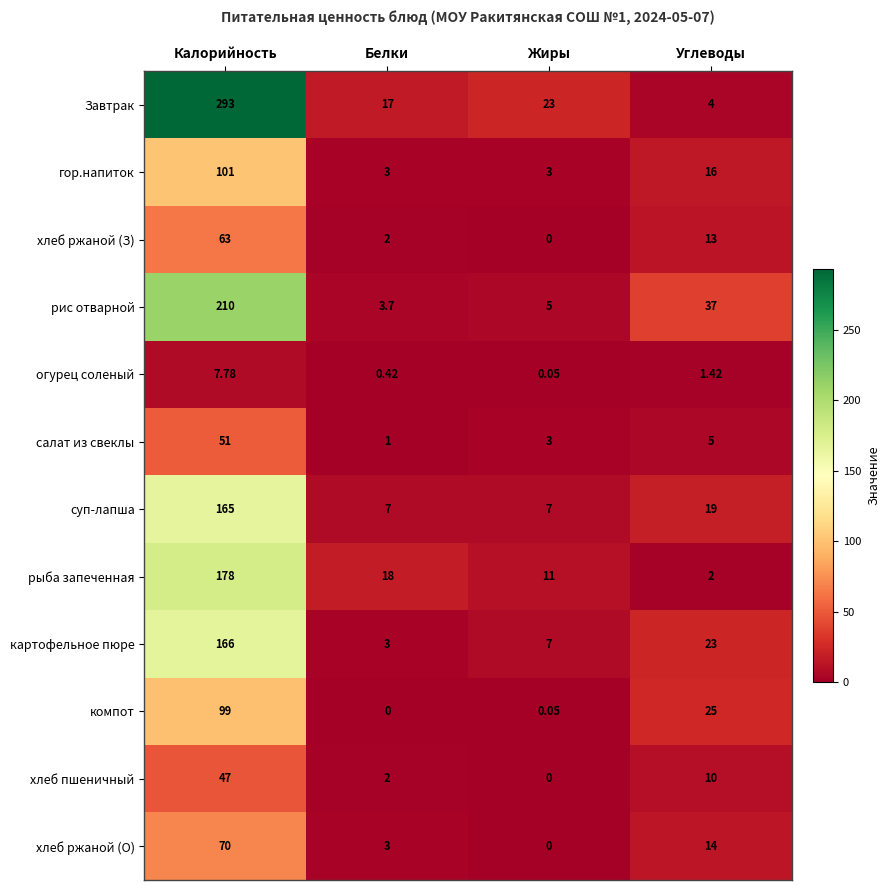

Which category has the lowest value in the хлеб ржаной (О) series?

Жиры